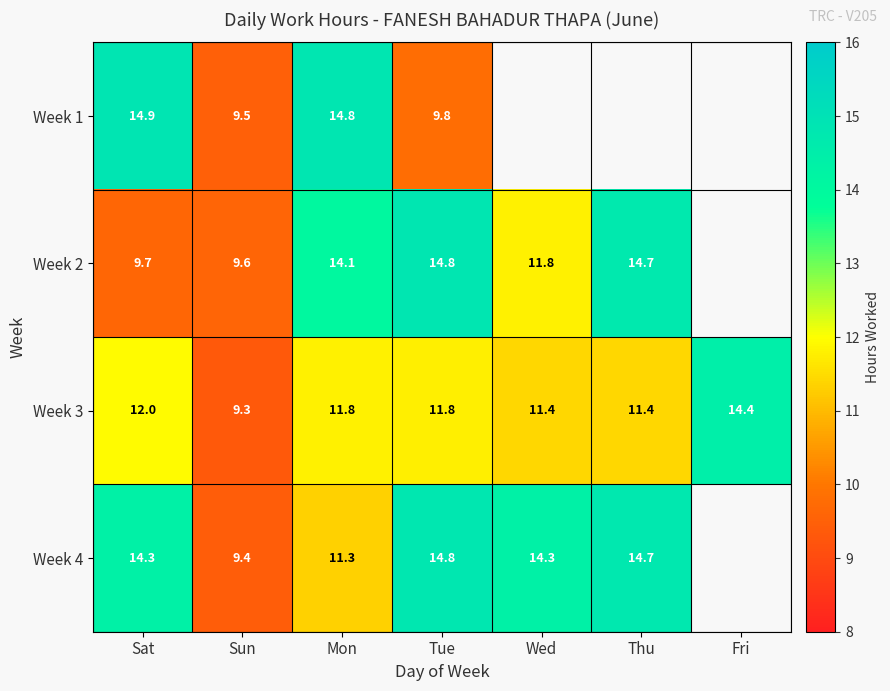

At which label does Week 3 reach its minimum?

Sun